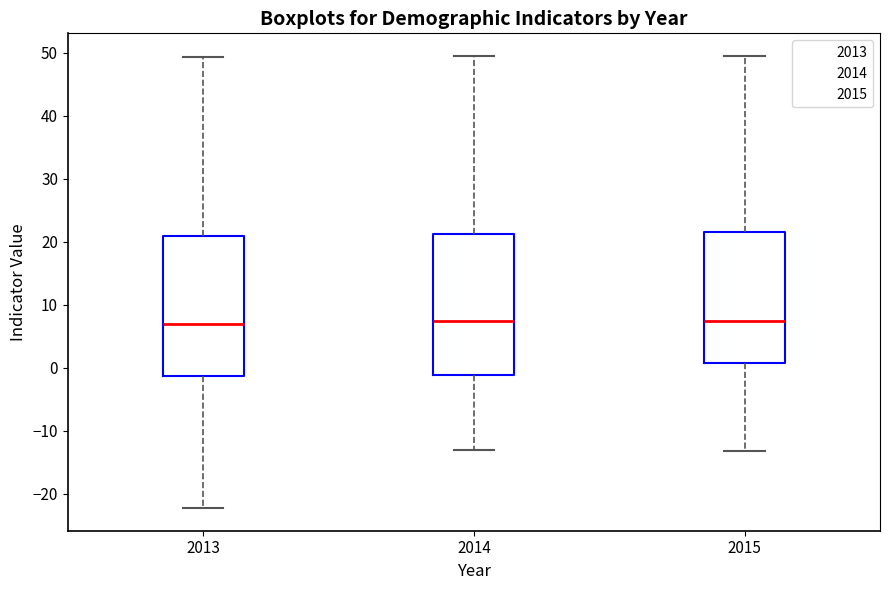

Where does the median line of the box at x = 2015 sit on the y-axis? The values are not printed on the chart, so give them approximately, as read against the axis.

7